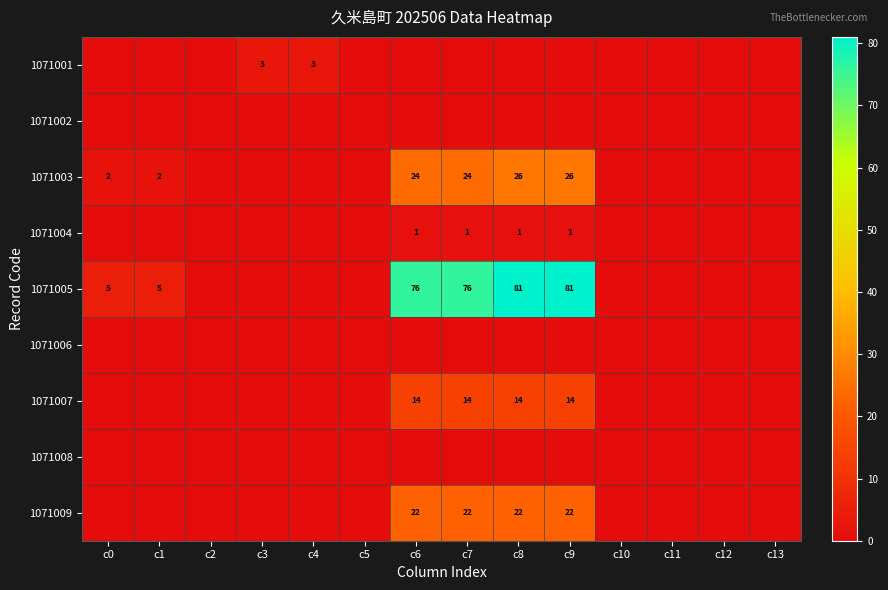

The 1071004 series shows 0 at c9. True or false?

False